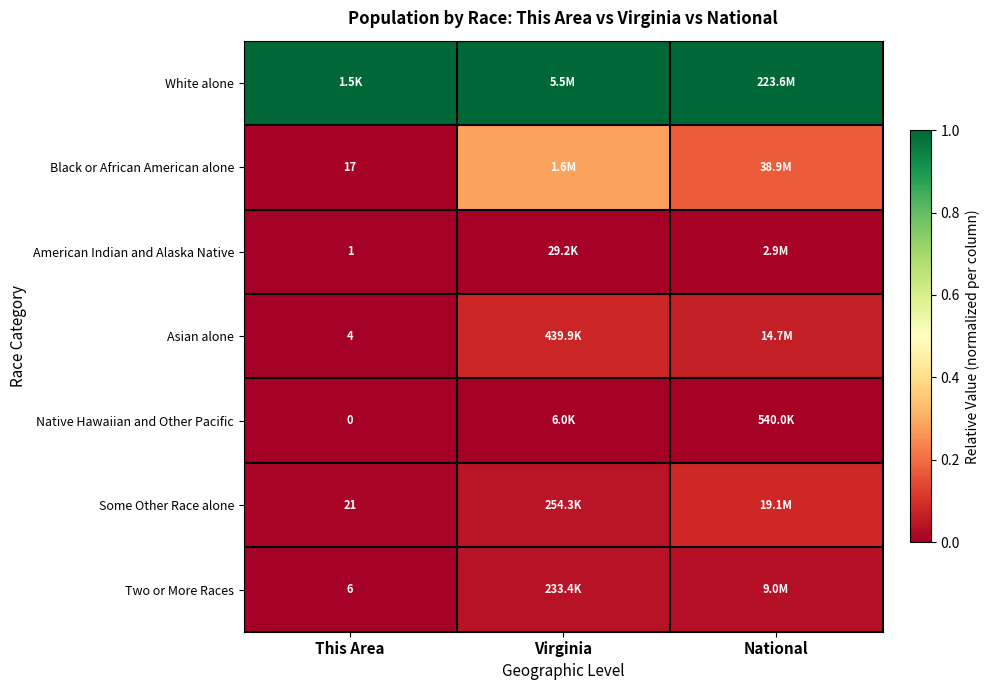

How many data points does each series have?

3